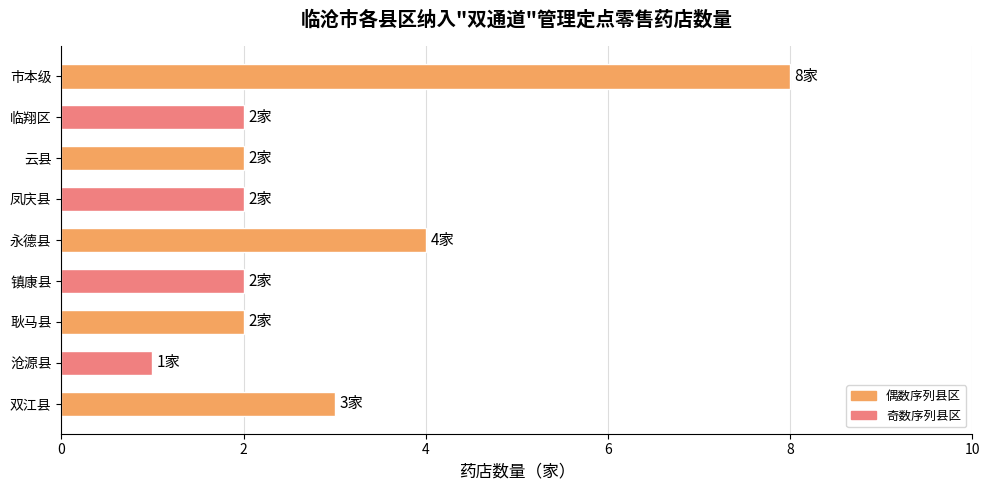

Does the chart contain any negative values?

No